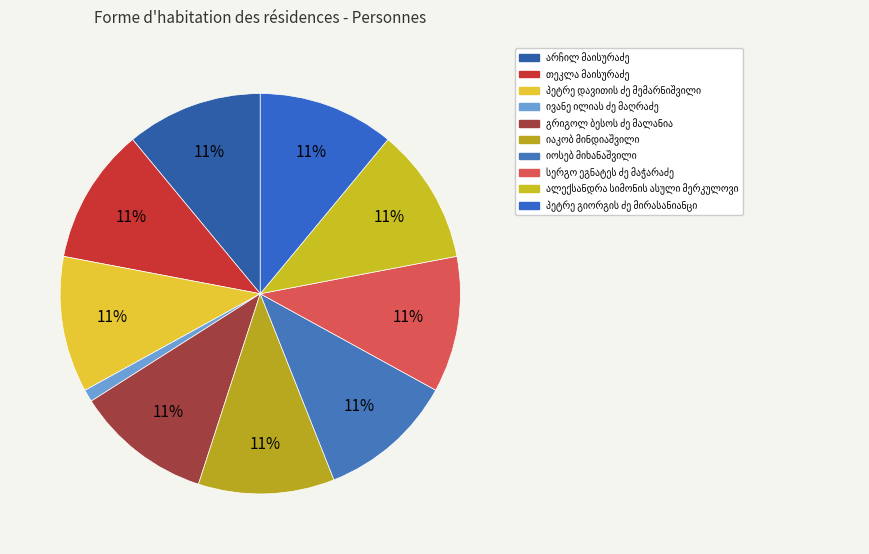

How many slices are in this pie chart?

10